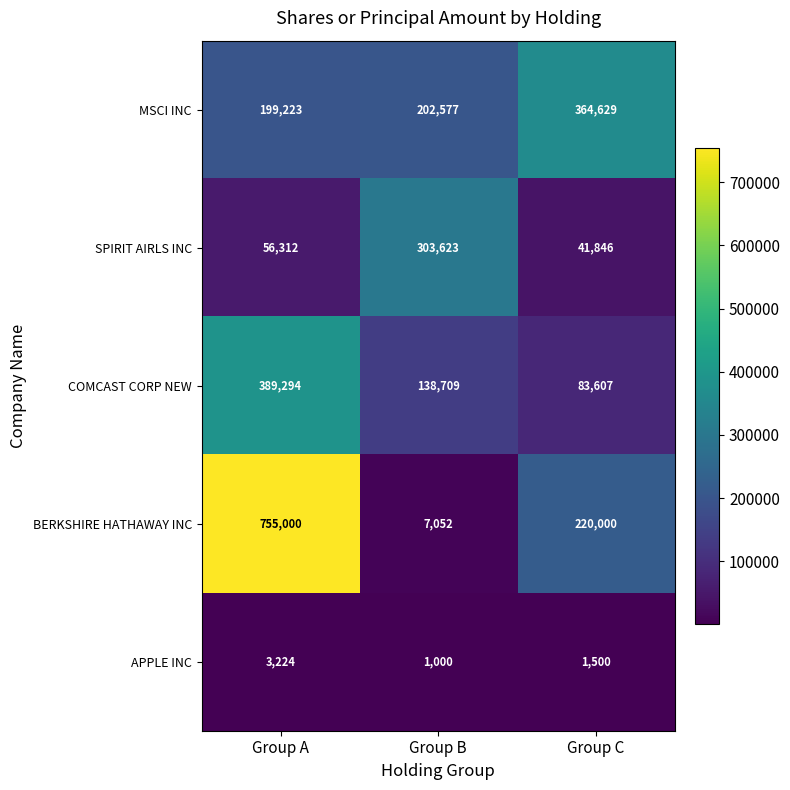

Reading left to right, what are all the values shown in this chart?

MSCI INC: 199223	202577	364629
SPIRIT AIRLS INC: 56312	303623	41846
COMCAST CORP NEW: 389294	138709	83607
BERKSHIRE HATHAWAY INC: 755000	7052	220000
APPLE INC: 3224	1000	1500